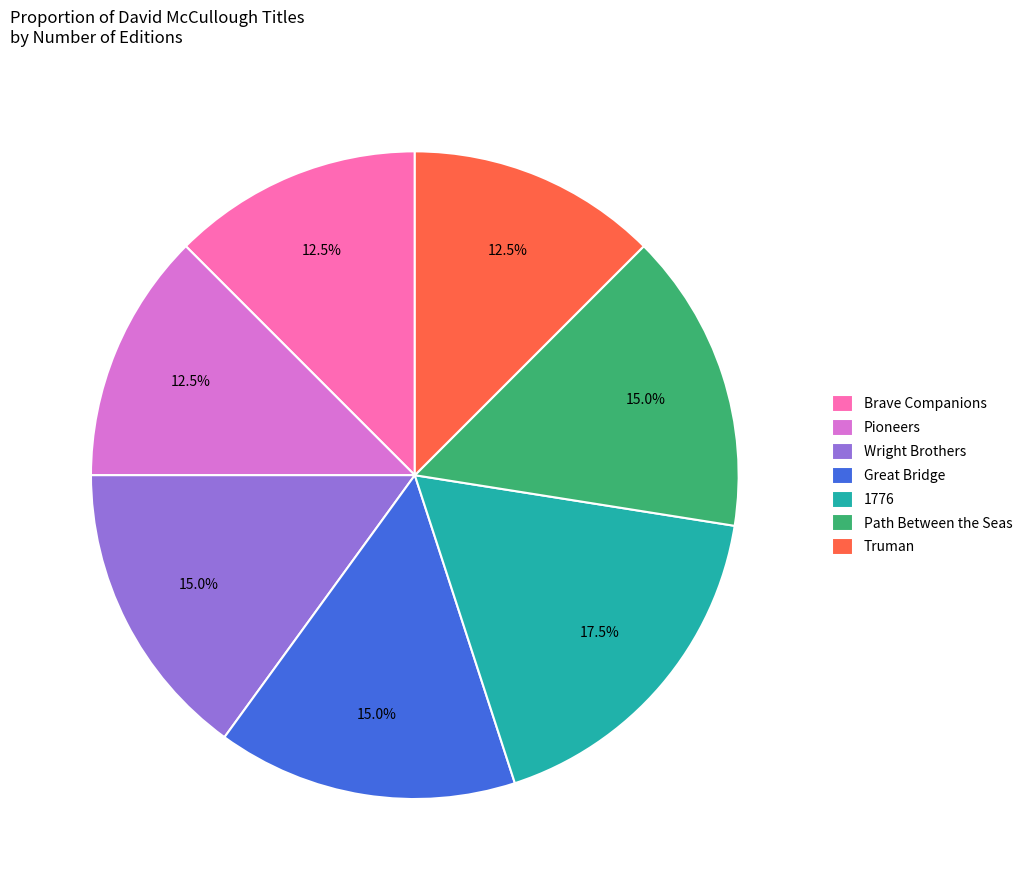

To the nearest percent, what is the difference between the Great Bridge and Path Between the Seas slice percentages?

0%